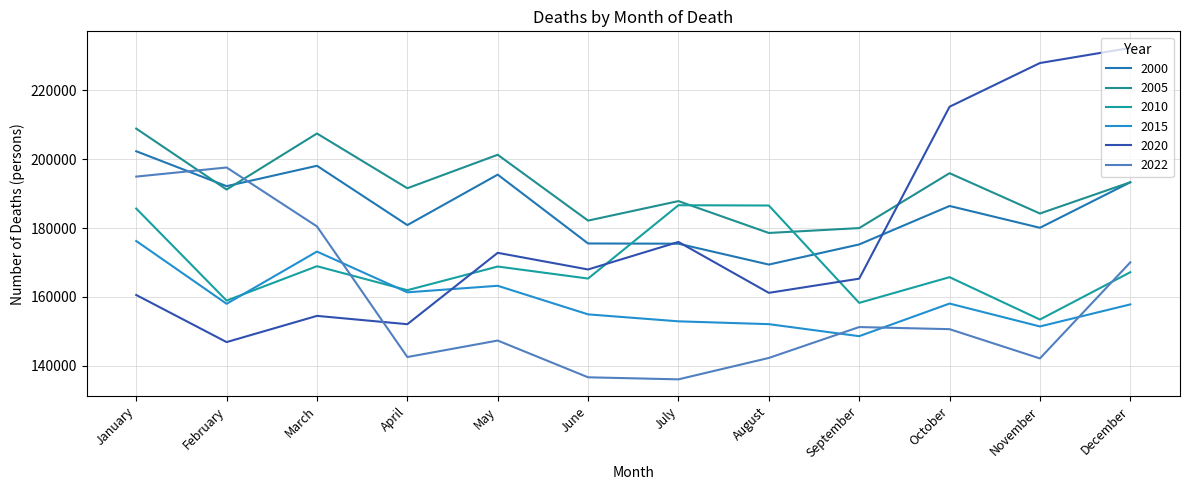

At October, list the series in order from smallest to largest.

2022, 2015, 2010, 2000, 2005, 2020